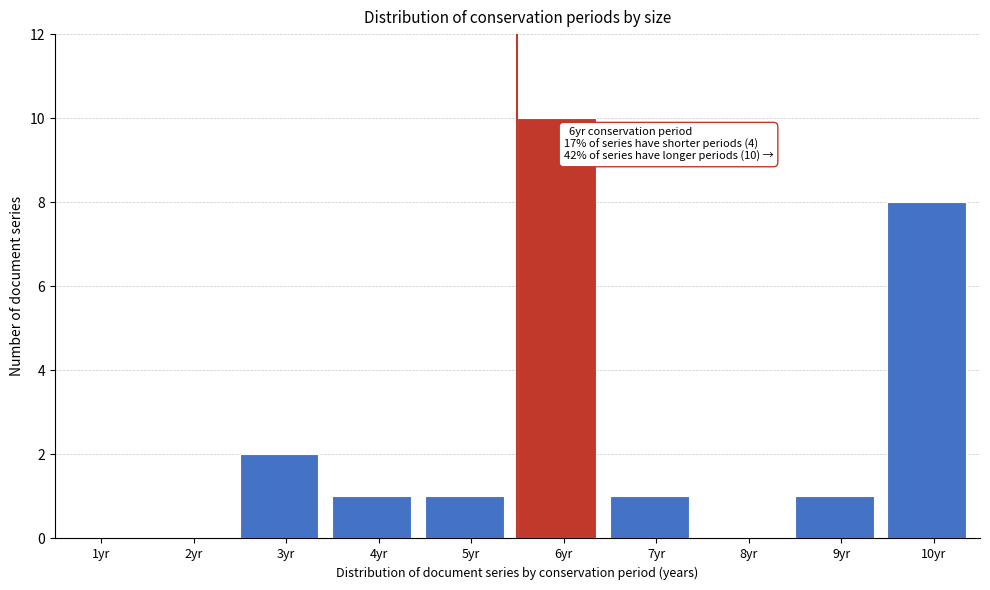

Reading right to left, list all the values displayed in this chart.

10yr=8	9yr=1	8yr=0	7yr=1	6yr=10	5yr=1	4yr=1	3yr=2	2yr=0	1yr=0